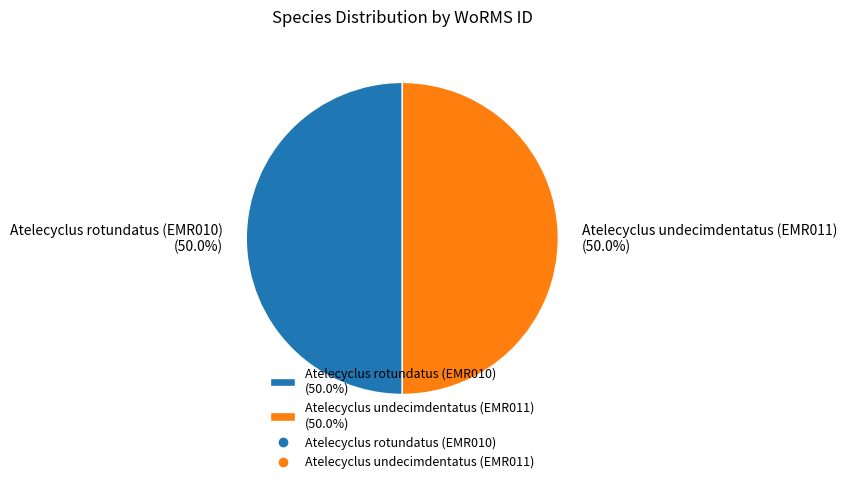

Combined, what portion of the pie is Atelecyclus undecimdentatus (EMR011) (50.0%) and Atelecyclus rotundatus (EMR010) (50.0%)?

100.0%